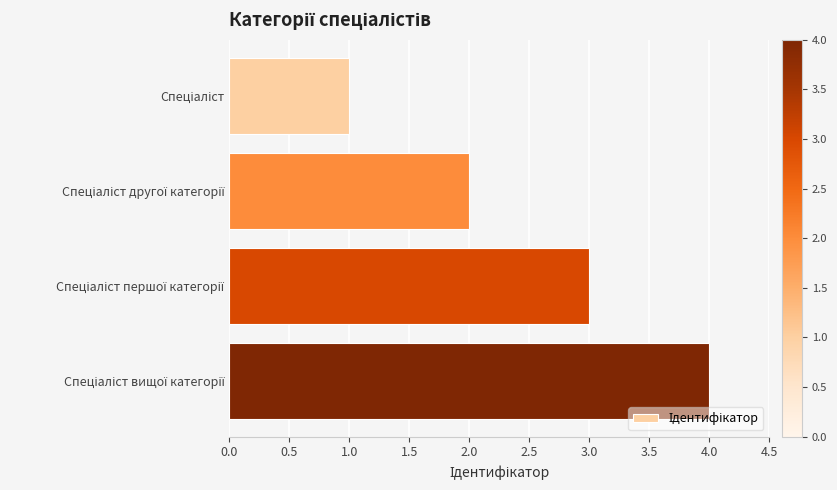

What is the sum of all values?

10